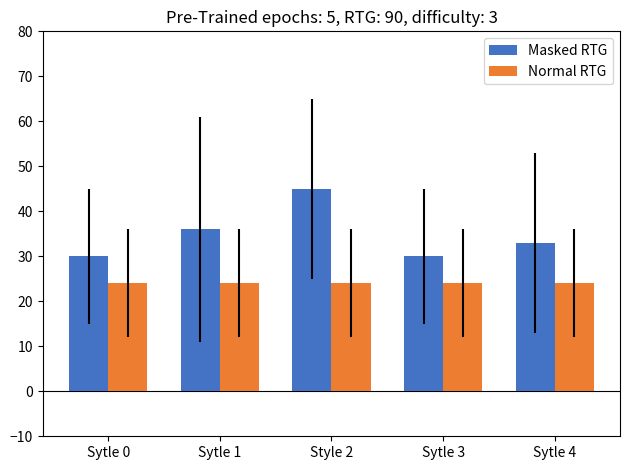

Reading left to right, transcribe all the data shown in this chart.

Masked RTG: 30	36	45	30	33
Normal RTG: 24	24	24	24	24